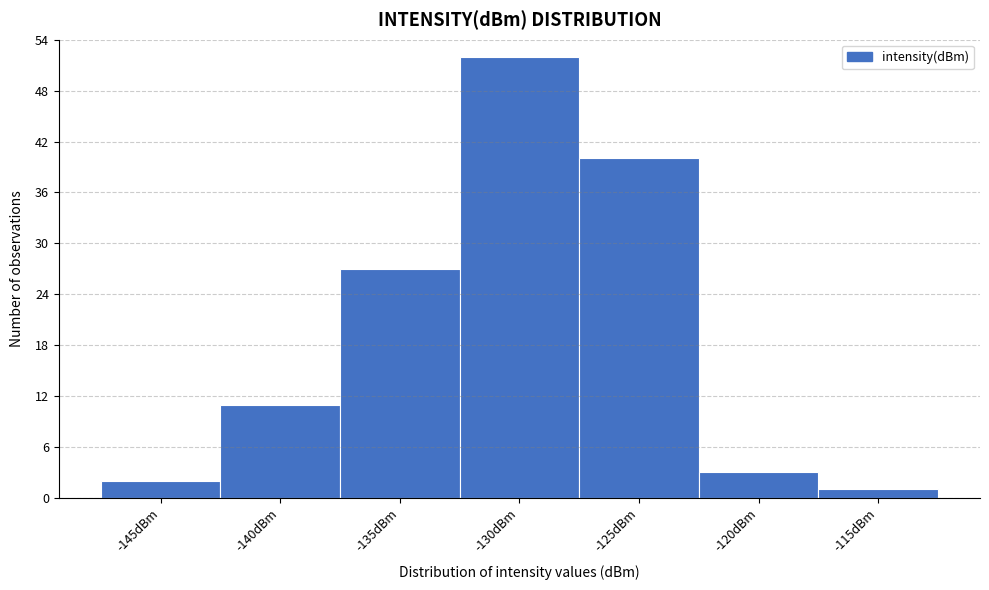

Reading left to right, transcribe all the data shown in this chart.

-145dBm=2	-140dBm=11	-135dBm=27	-130dBm=52	-125dBm=40	-120dBm=3	-115dBm=1